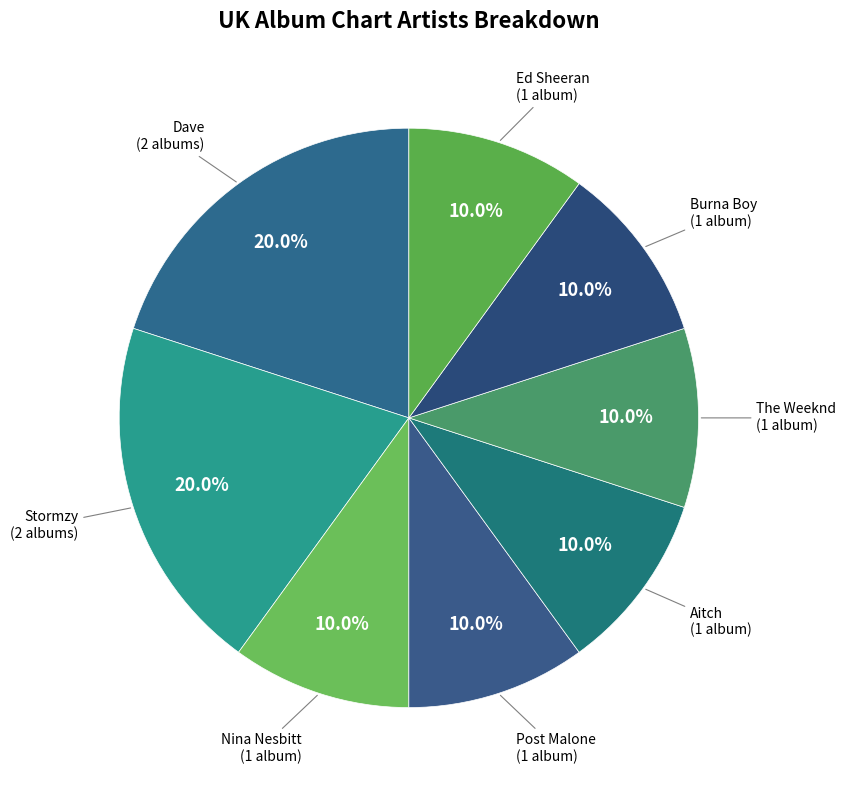

How much of the chart is everything except Ed Sheeran?

90.0%